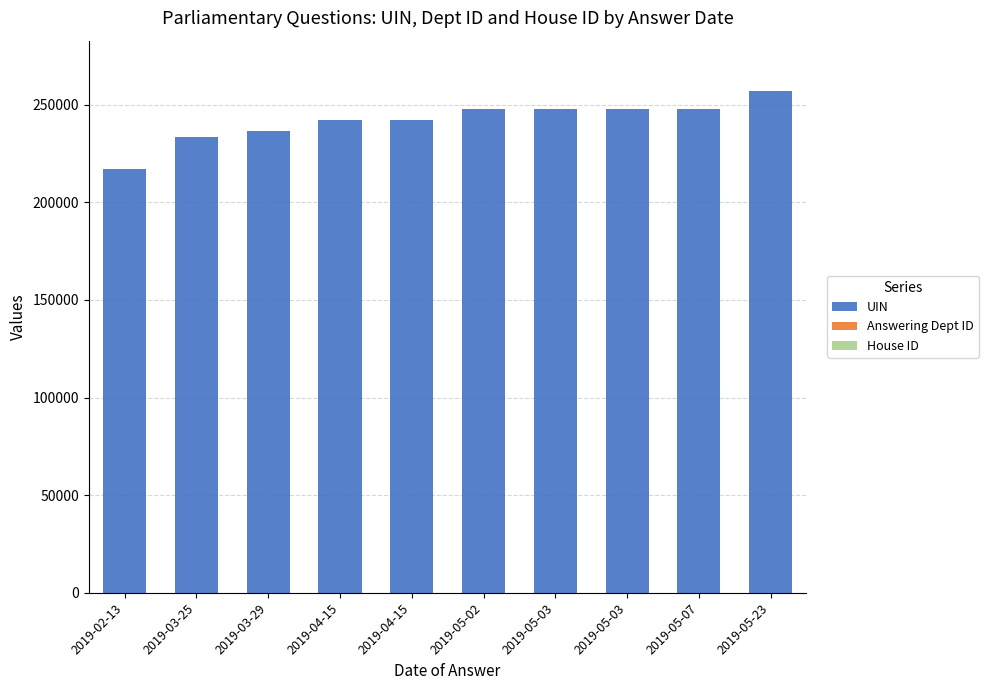

The value of House ID at 2019-05-02 is 1. True or false?

True